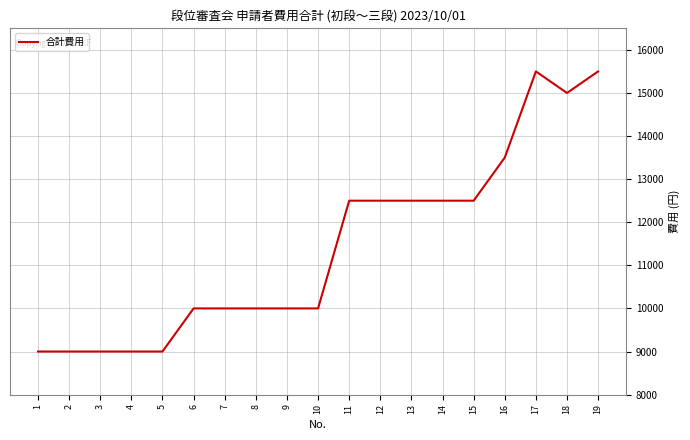

What is the minimum value shown in the chart?

9000